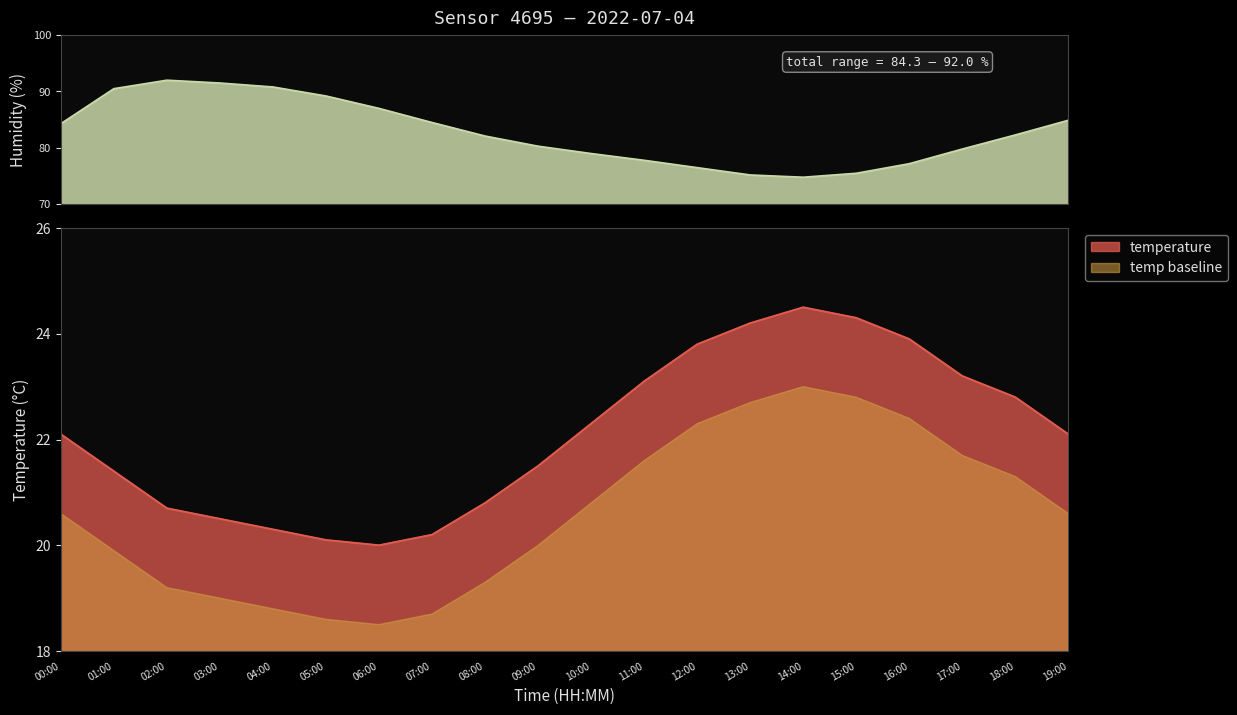

Where does the temperature series first go above 22?

00:00